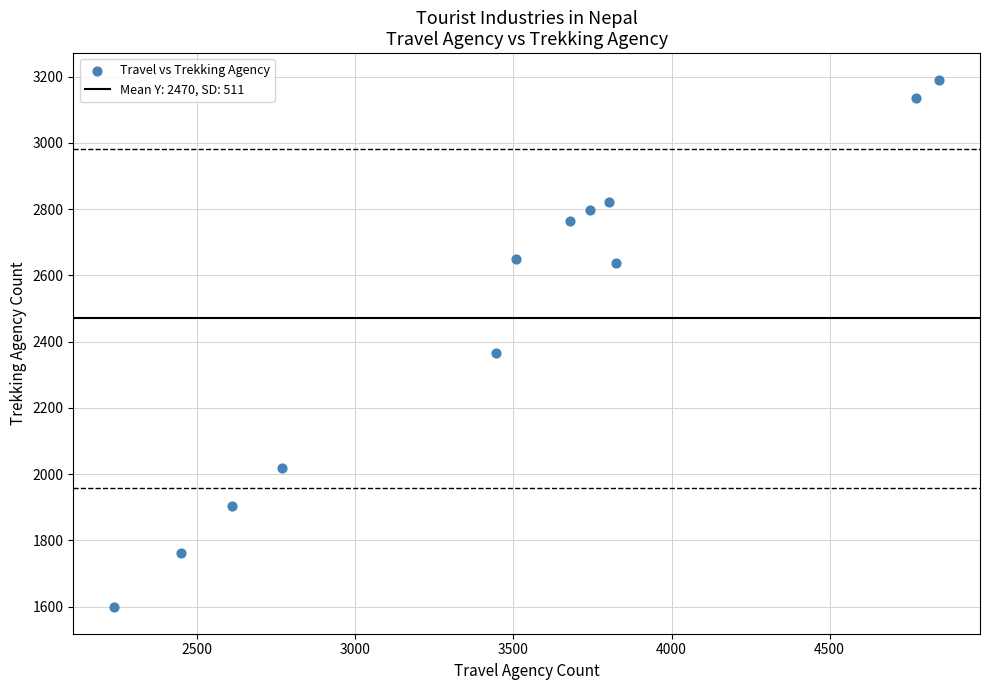

What Y value in the scatter plot is closest to 2394?

2367